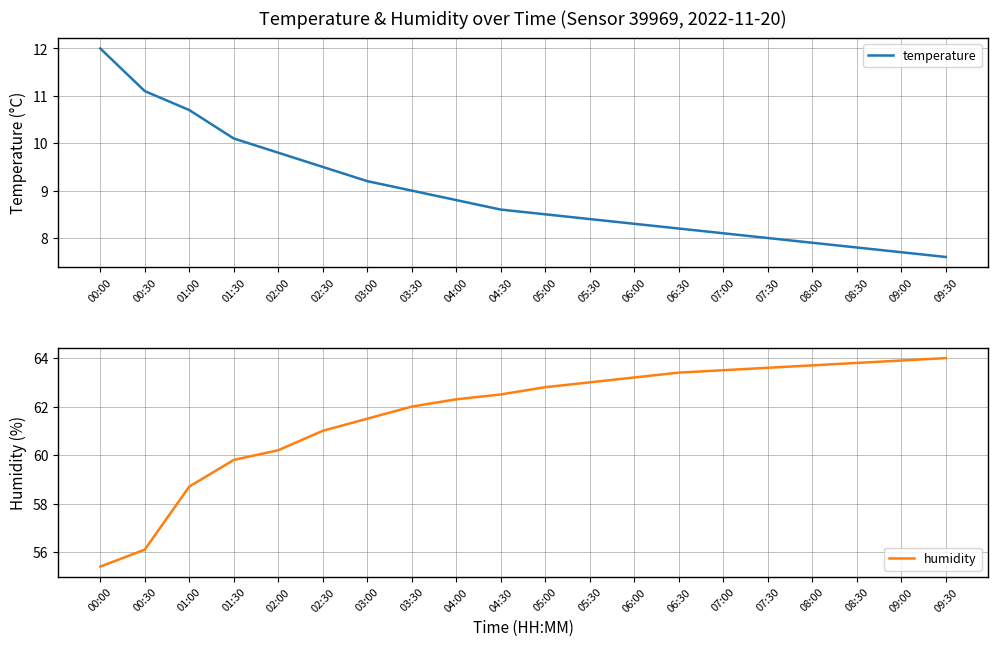

Between 06:30 and 07:00, which series saw the biggest shift?

humidity